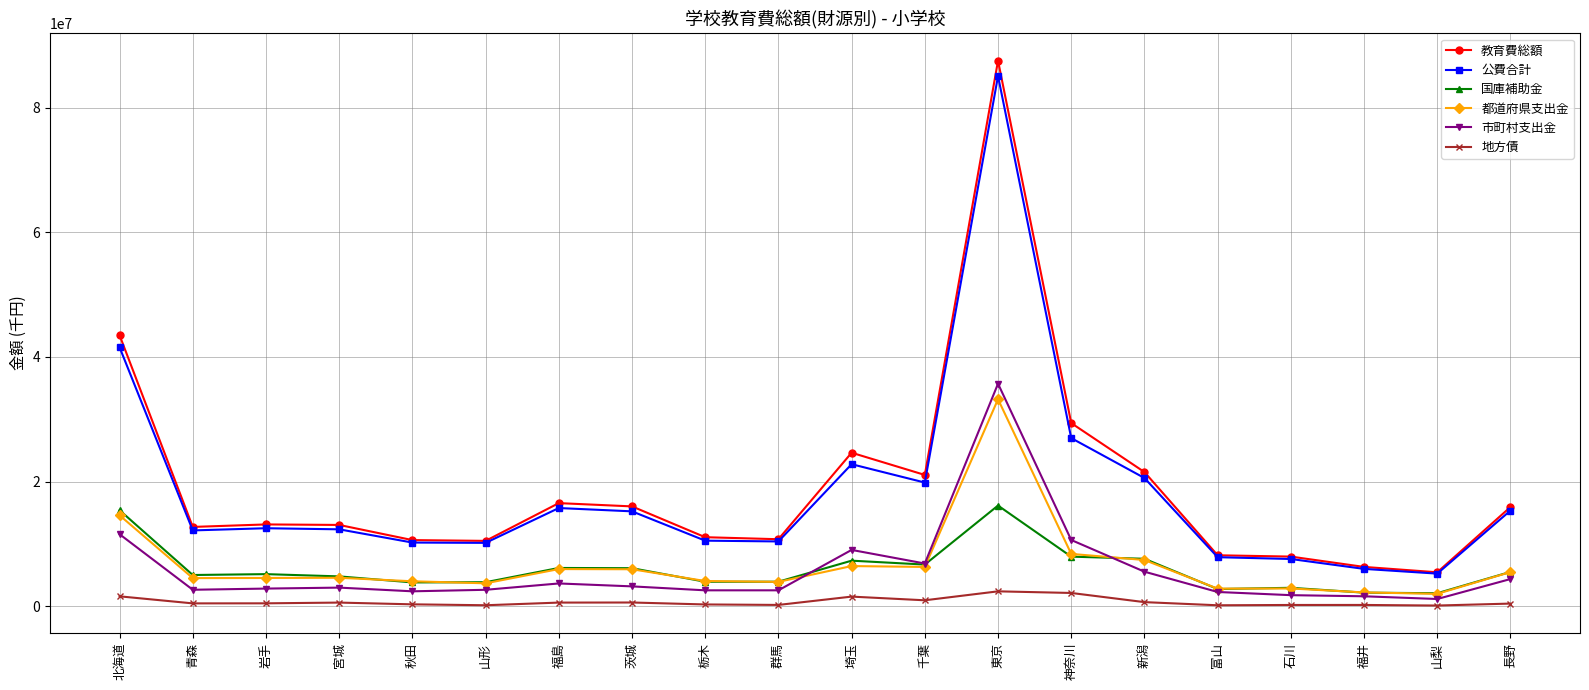

True or false: 教育費総額 and 市町村支出金 intersect in this chart.

False